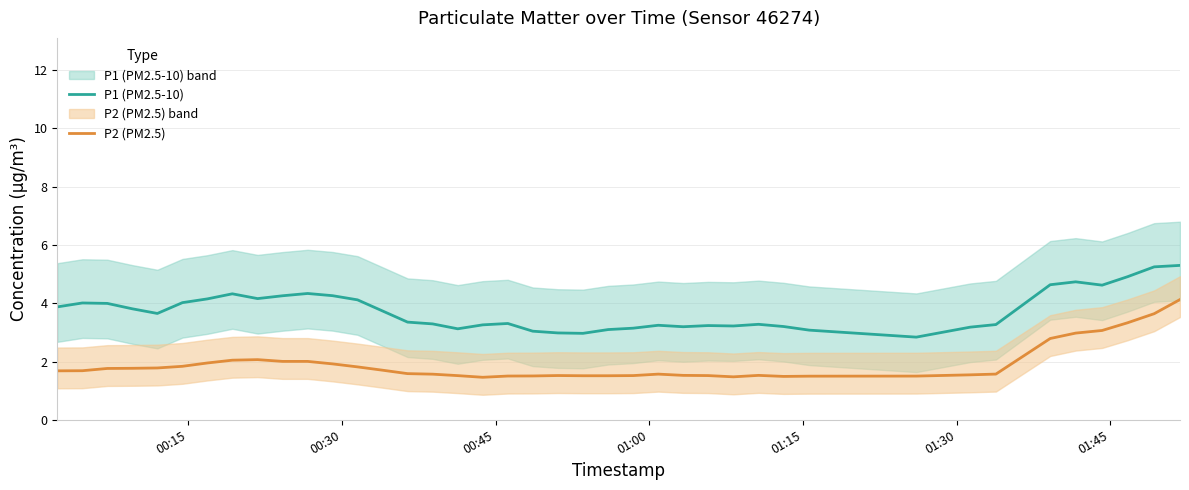

Reading left to right, what are all the values shown in this chart?

P1 (PM2.5-10): 3.9	4.0	4.0	3.8	3.6	4.0	4.2	4.3	4.2	4.3	4.3	4.3	4.1	3.7	3.4	3.3	3.1	3.3	3.3	3.0	3.0	3.0	3.1	3.1	3.2	3.2	3.2	3.2	3.3	3.2	3.1	2.8	3.2	3.3	4.6	4.7	4.6	4.9	5.2	5.3
P2 (PM2.5): 1.7	1.7	1.8	1.8	1.8	1.8	2.0	2.0	2.1	2.0	2.0	1.9	1.8	1.7	1.6	1.6	1.5	1.5	1.5	1.5	1.5	1.5	1.5	1.5	1.6	1.5	1.5	1.5	1.5	1.5	1.5	1.5	1.5	1.6	2.8	3.0	3.1	3.3	3.6	4.1